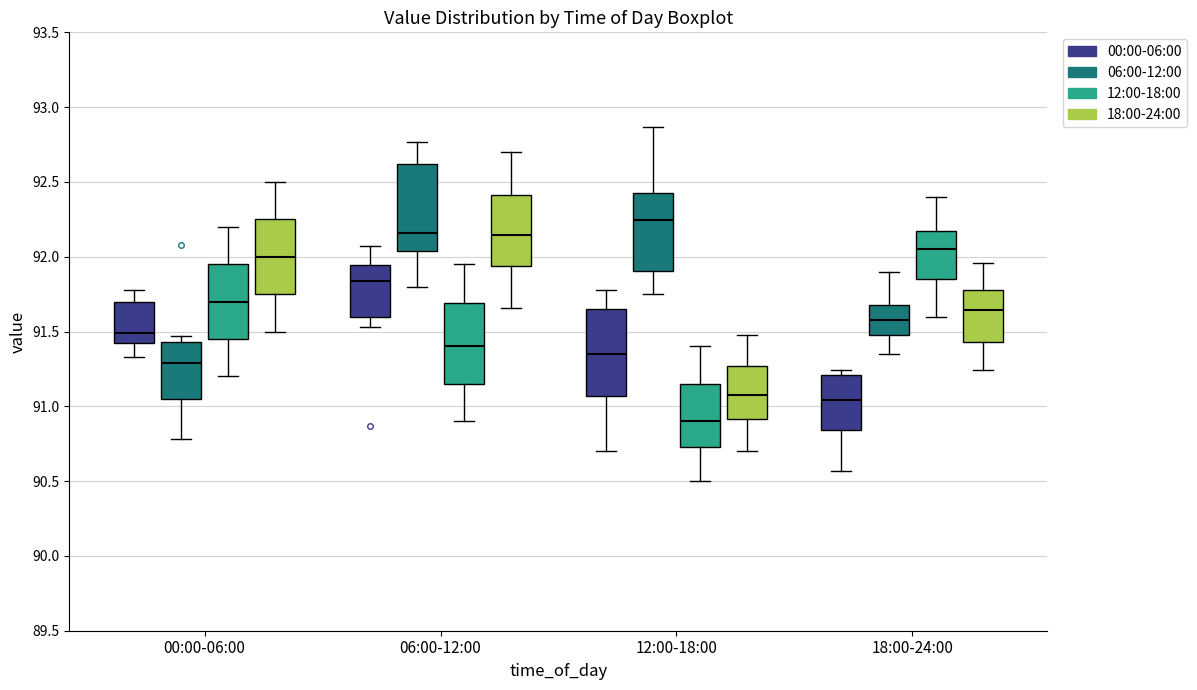

Where is the lower edge of the box for 06:00-12:00 (06:00-12:00) on the y-axis? The values are not printed on the chart, so give them approximately, as read against the axis.

92.05